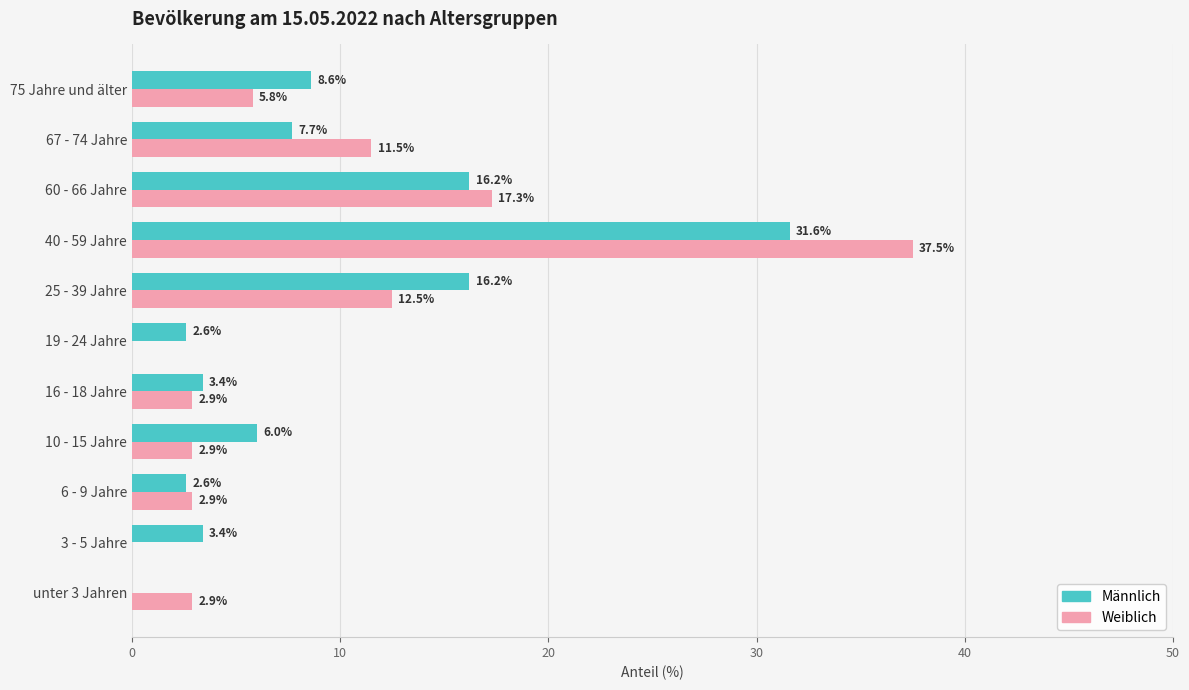

At which category is the sum across all series the highest?

40 - 59 Jahre